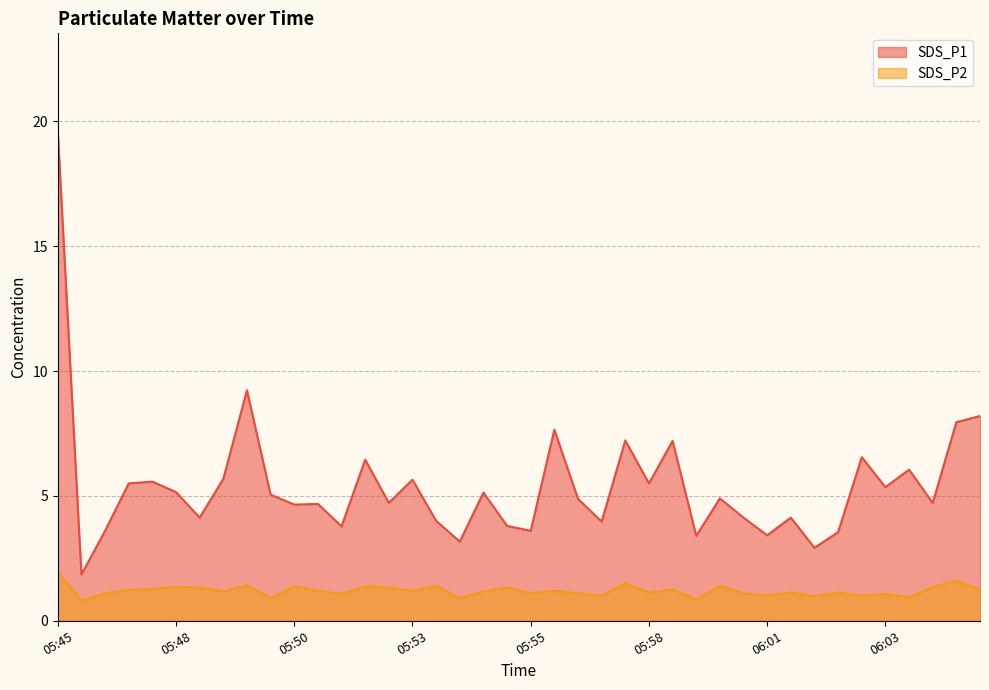

True or false: SDS_P1 and SDS_P2 cross at least once.

False